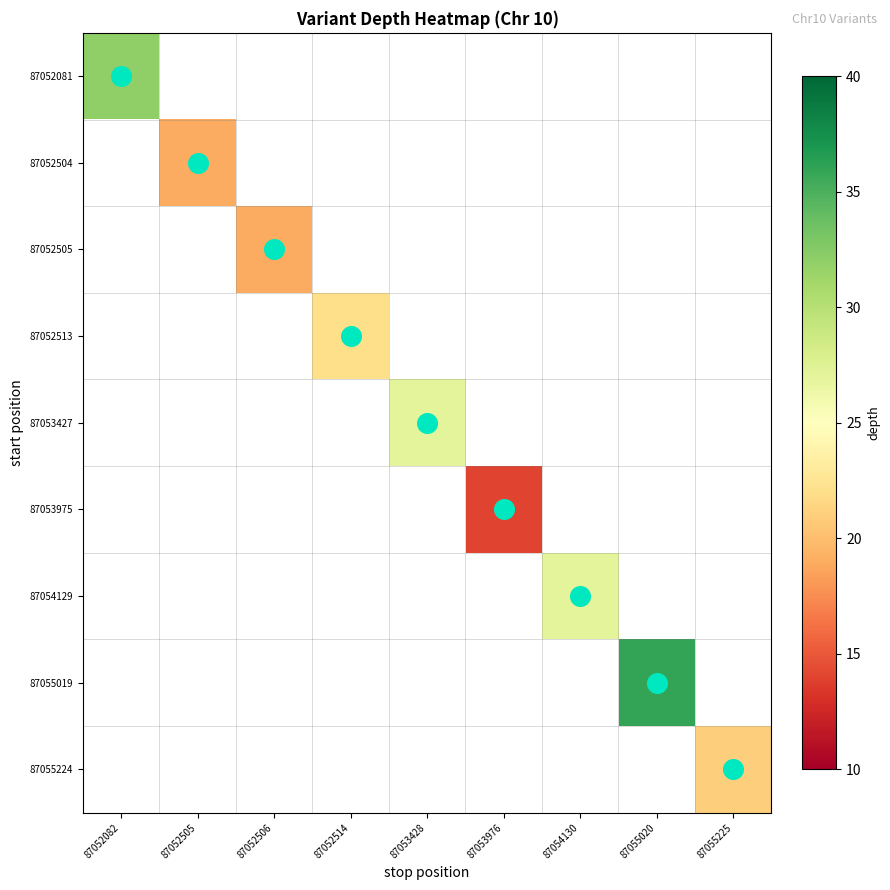

What is the maximum value shown in the chart?

36.0